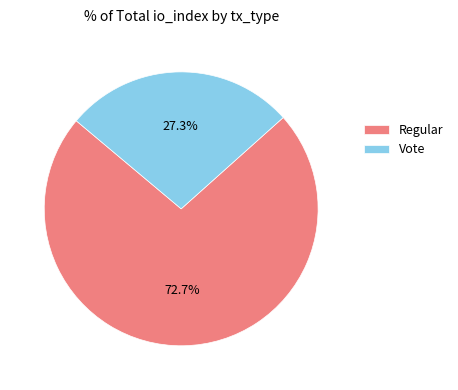

Which slice is the largest?

Regular